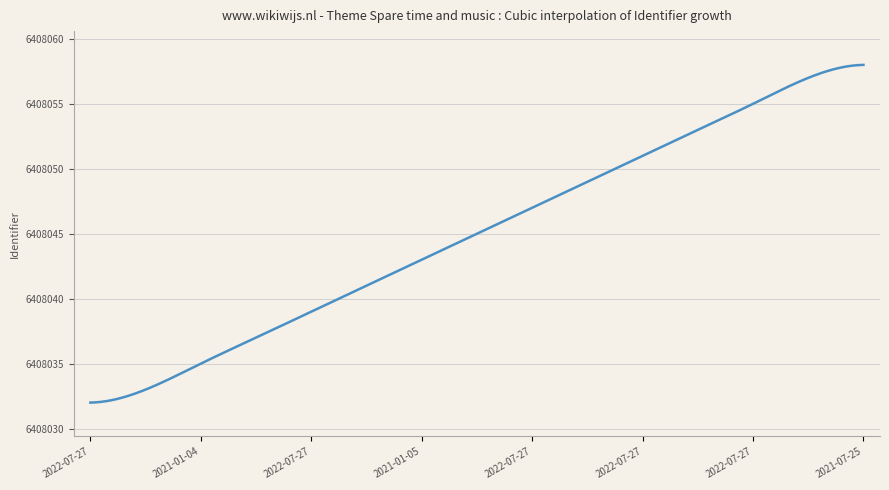

What is the smallest value displayed?

6408032.0